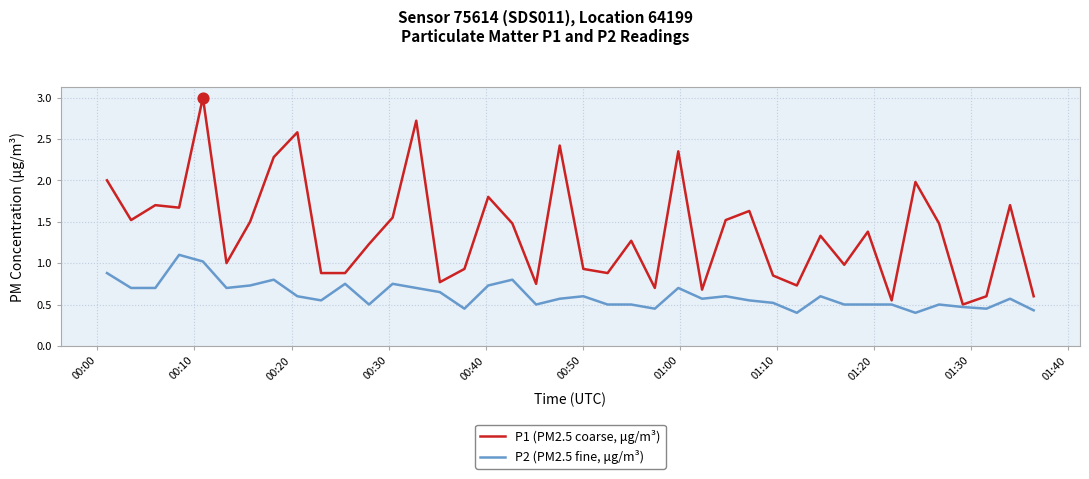

Which series has the largest range (max minus min)?

P1 (PM2.5 coarse, μg/m³)